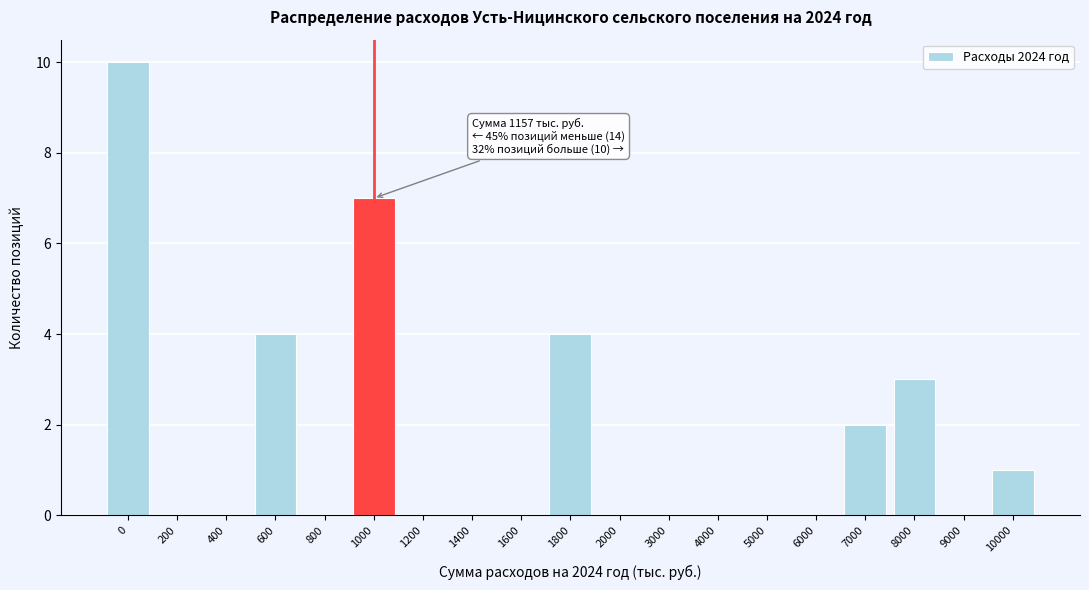

Reading left to right, extract all data points from this chart.

0=10	200=0	400=0	600=4	800=0	1000=7	1200=0	1400=0	1600=0	1800=4	2000=0	3000=0	4000=0	5000=0	6000=0	7000=2	8000=3	9000=0	10000=1